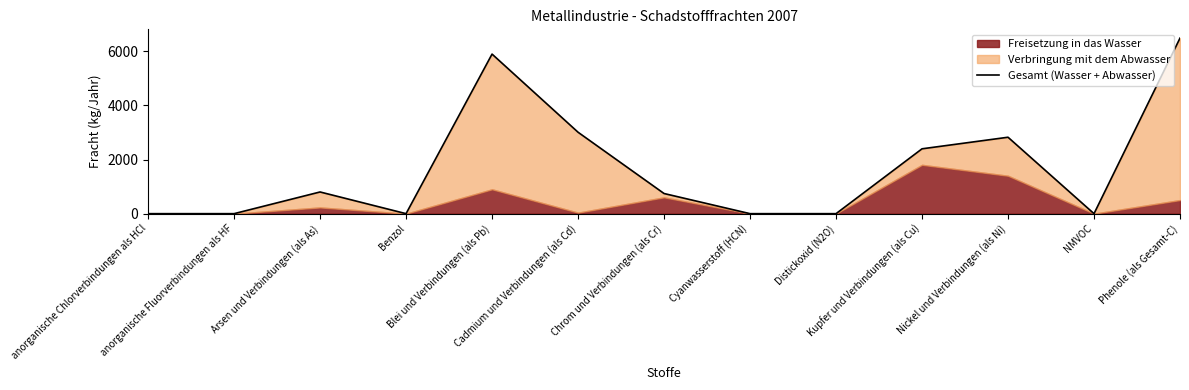

Where is the first local maximum?

Arsen und Verbindungen (als As)